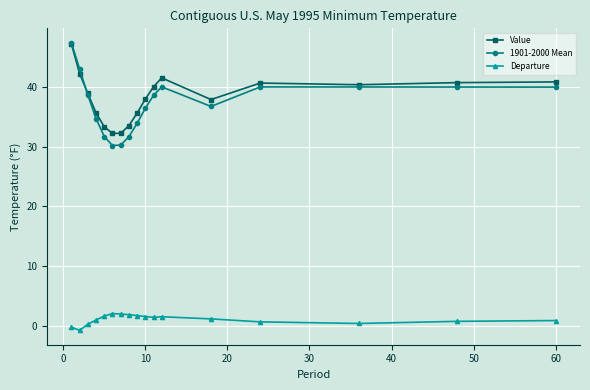

True or false: Value has more than 1 points higher than both neighbors.

True